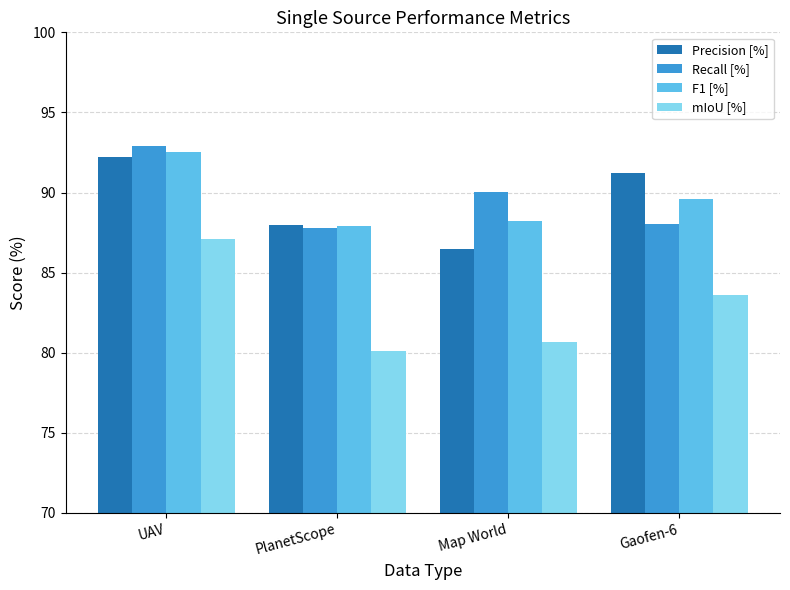

At which label does Recall [%] first exceed 90?

UAV